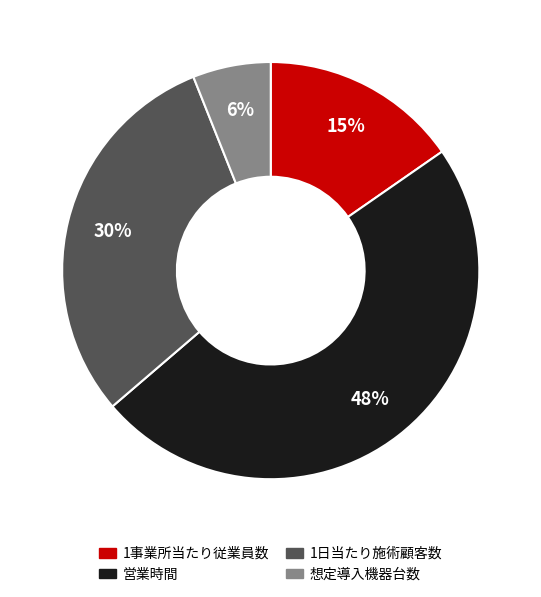

Is it true that 1日当たり施術顧客数 is 43% of the pie?

False